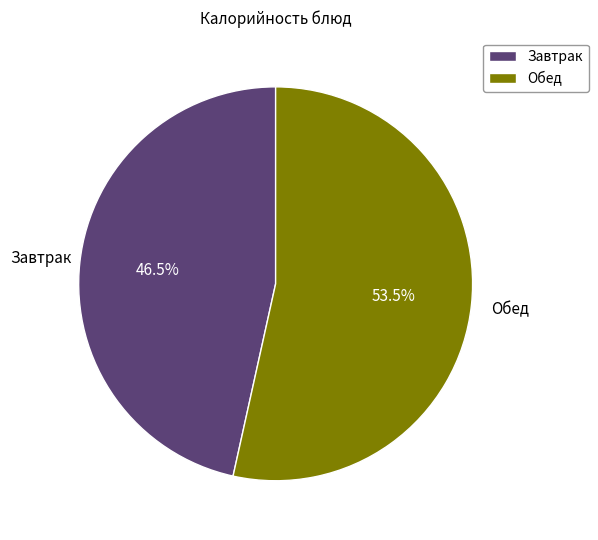

Rank the categories by value from highest to lowest.

Обед, Завтрак